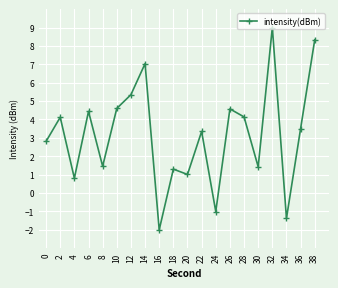

How many interior local valleys (lower than both neighbors) does the data have?

7